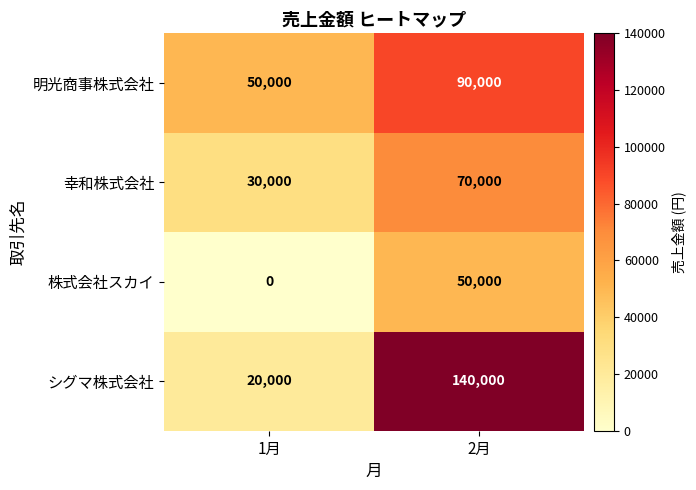

Reading left to right, transcribe all the data shown in this chart.

明光商事株式会社: 50000	90000
幸和株式会社: 30000	70000
株式会社スカイ: 0	50000
シグマ株式会社: 20000	140000